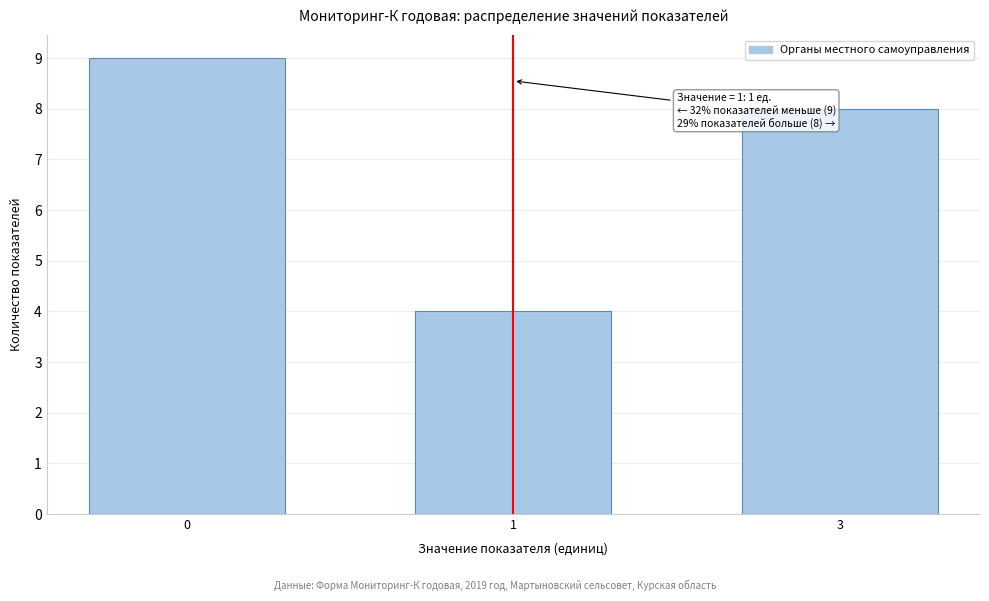

Reading right to left, list all the values displayed in this chart.

8	4	9